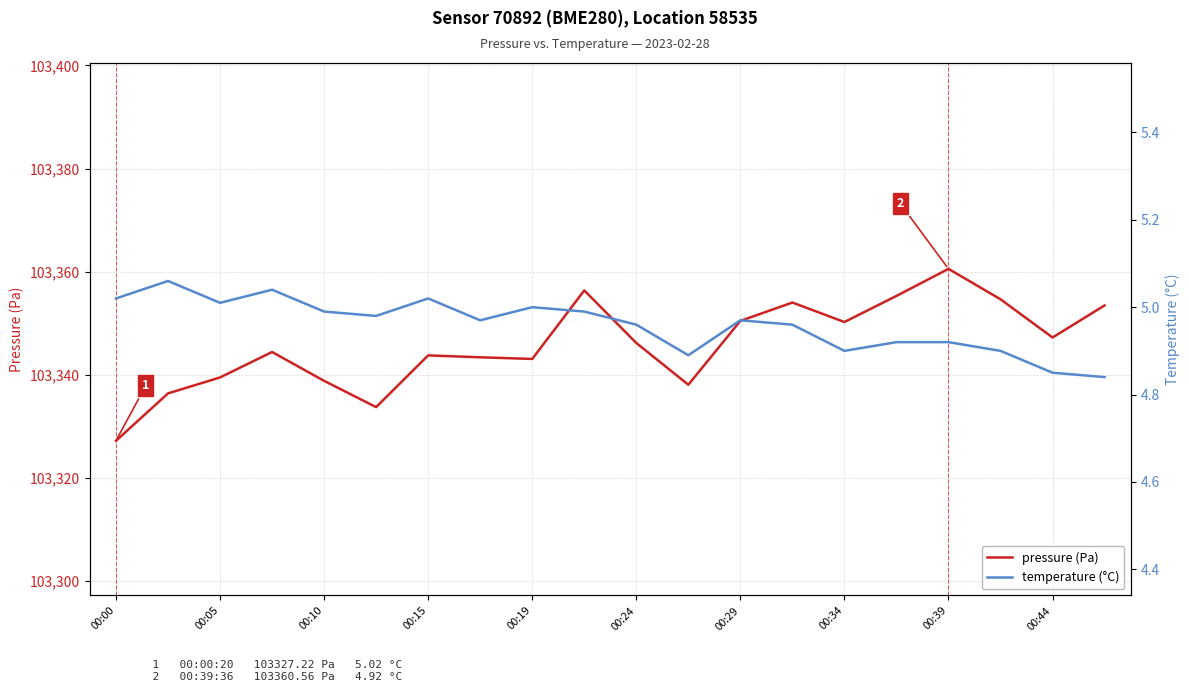

True or false: temperature (°C) and pressure (Pa) intersect in this chart.

False